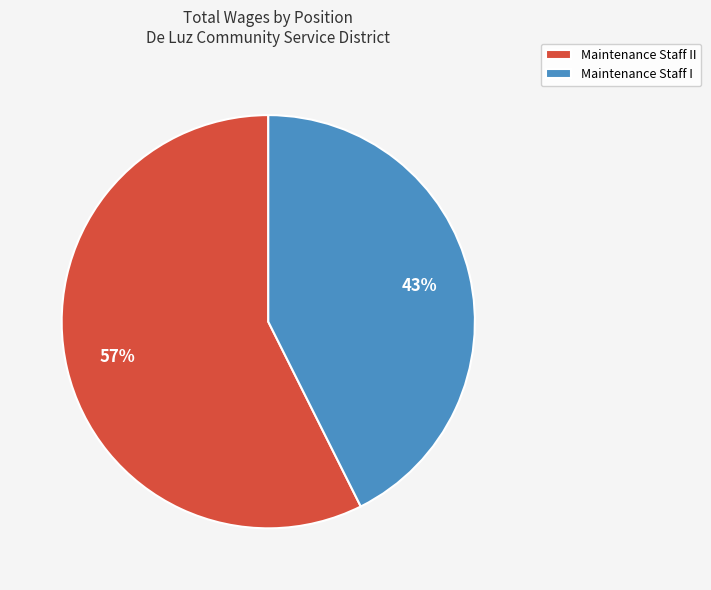

Do Maintenance Staff I and Maintenance Staff II together represent more than half of the pie?

Yes